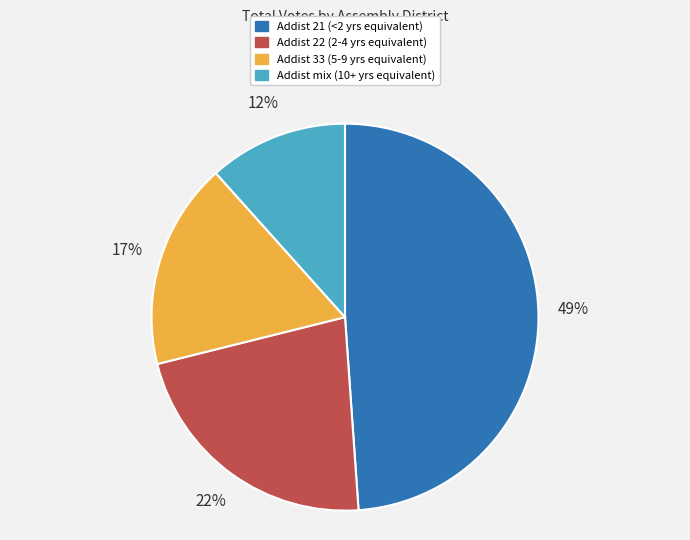

To the nearest percent, what is the difference between the largest and smallest slice percentages?

37%